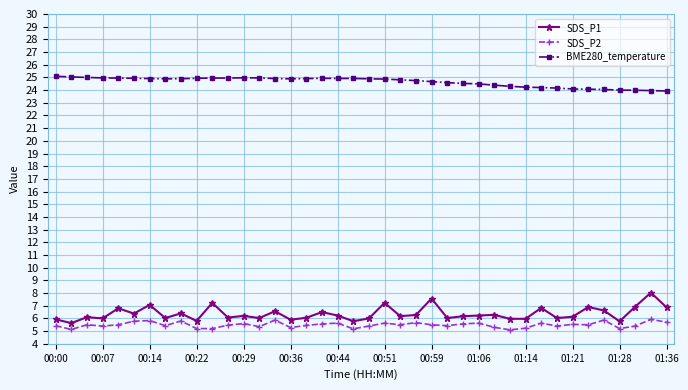

What is the highest value of the SDS_P1 series?

8.0